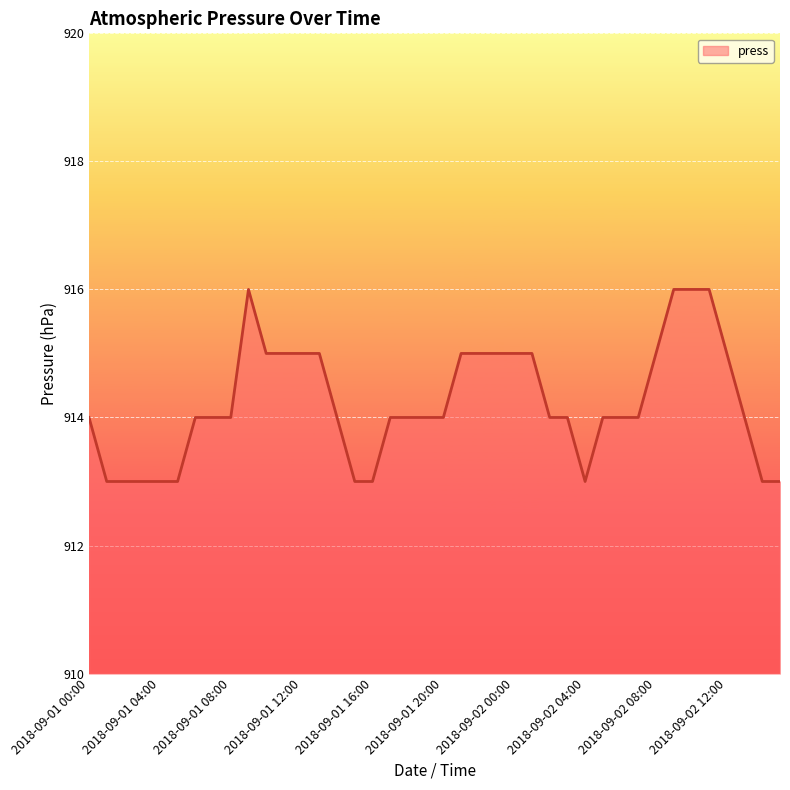

What is the greatest value displayed?

916